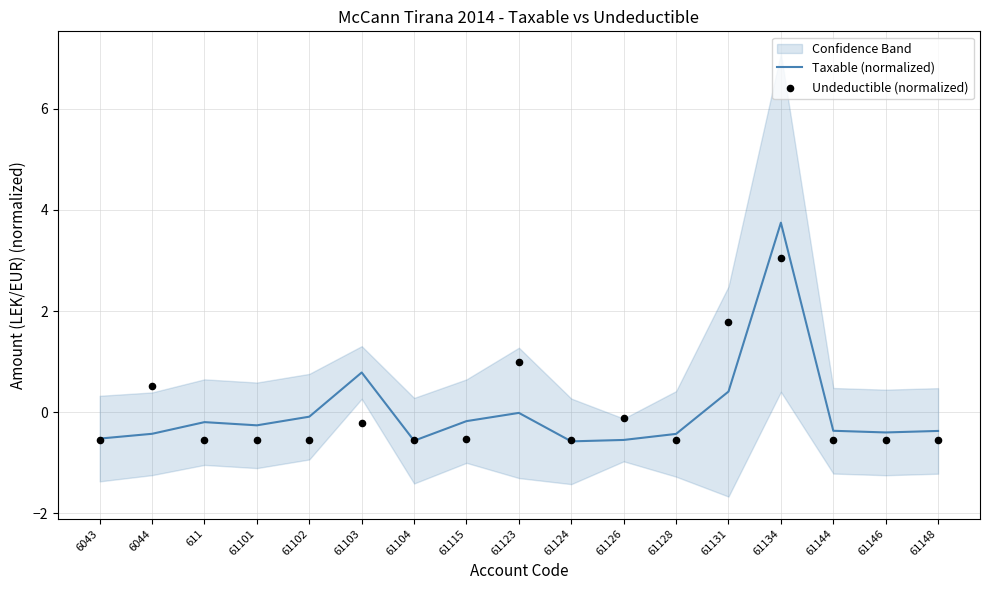

Which series has the largest total across all categories?

Taxable (normalized)